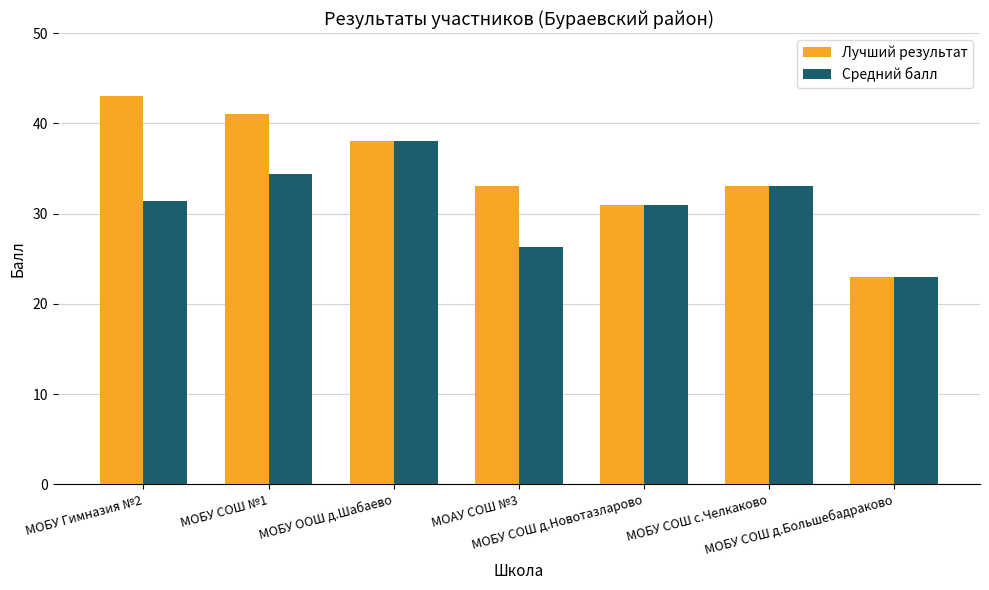

Which series has the largest total across all categories?

Лучший результат